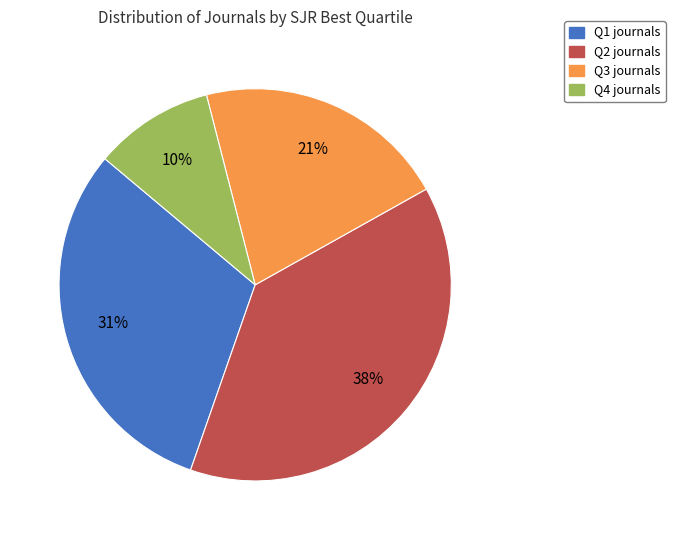

Approximately how many times larger is the value at Q3 compared to Q1?

0.7